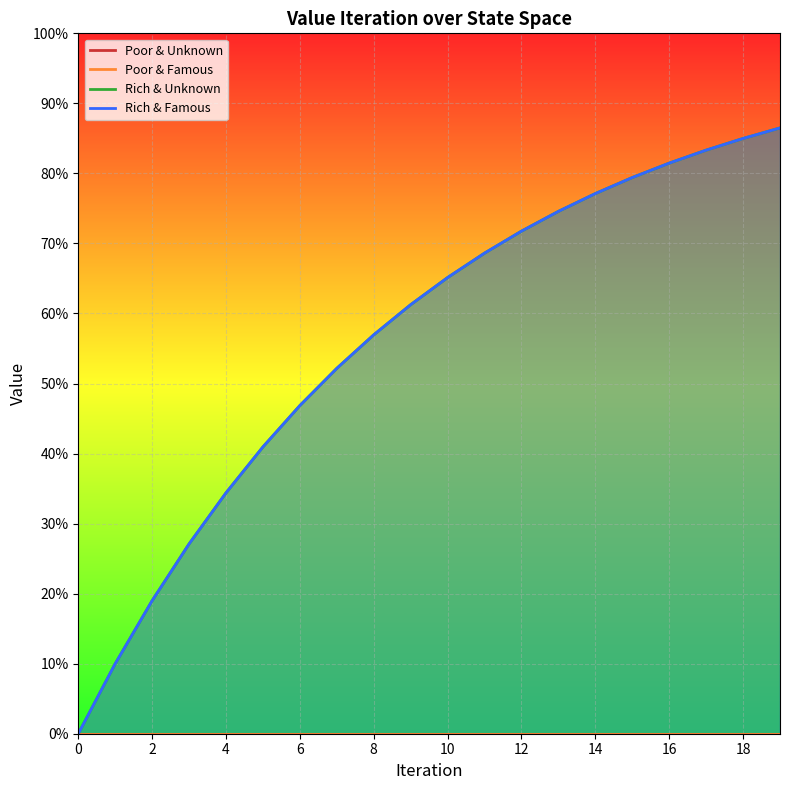

What is the maximum value for Rich & Unknown?

86.5